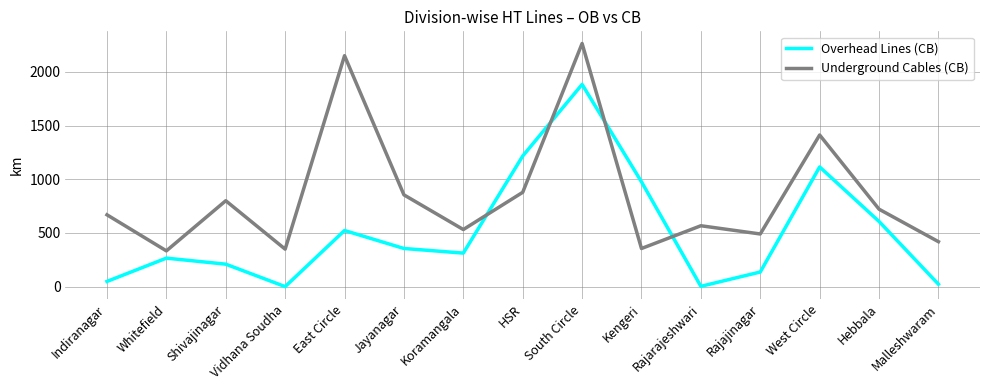

True or false: Overhead Lines (CB) has more than 1 points higher than both neighbors.

True